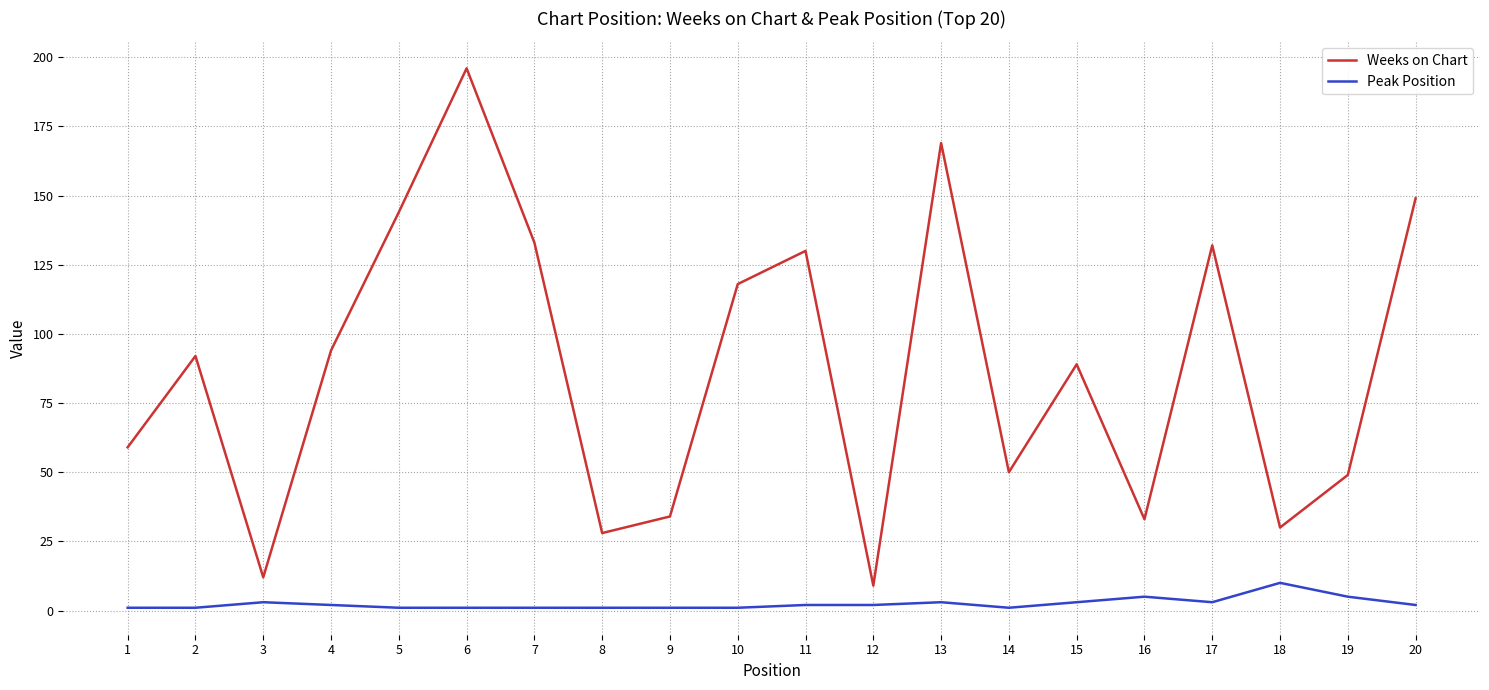

Which series changed the most between 5 and 6?

Weeks on Chart